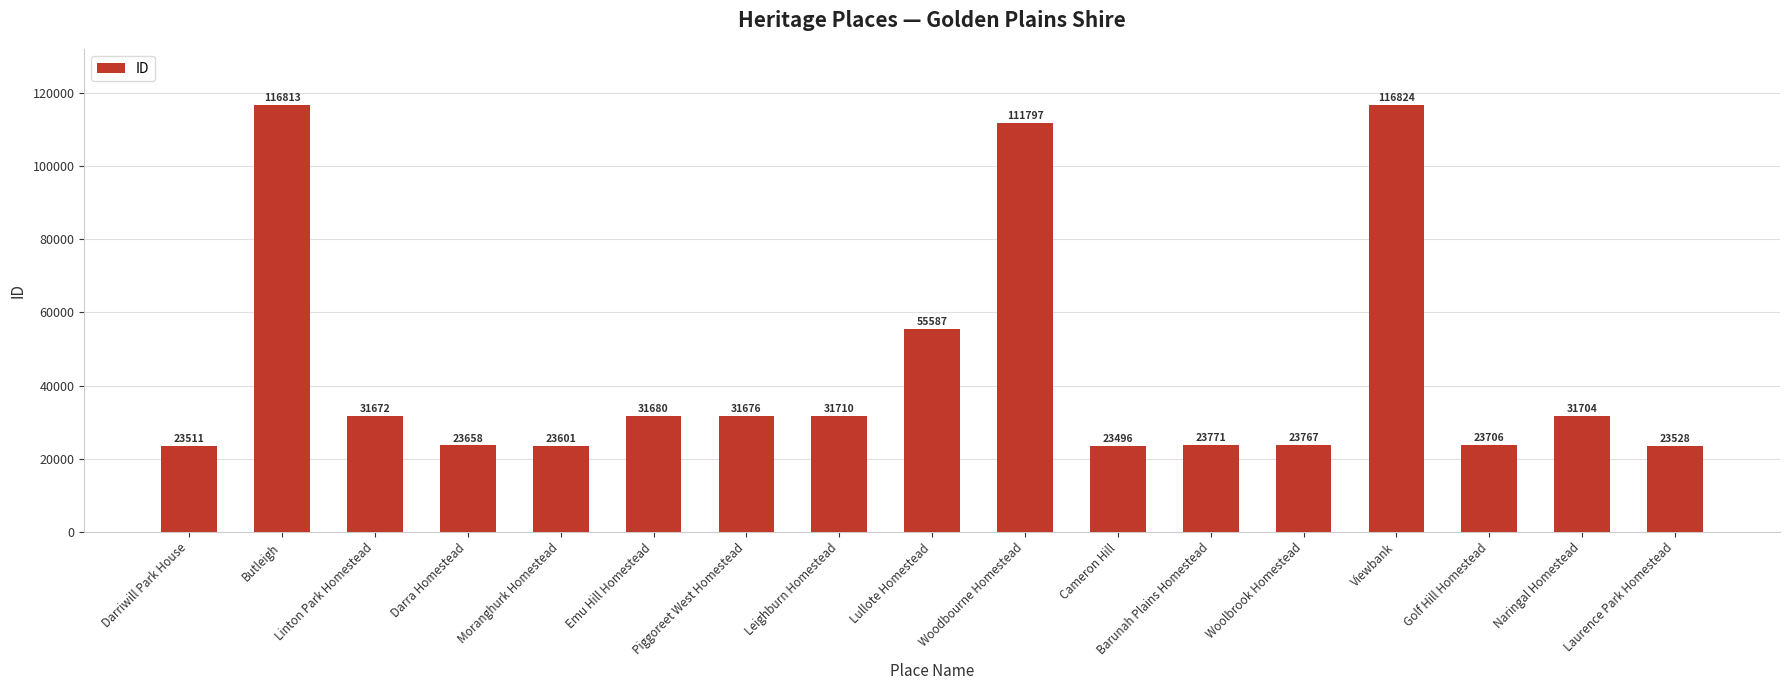

At which label is the value closest to 70160?

Lullote Homestead